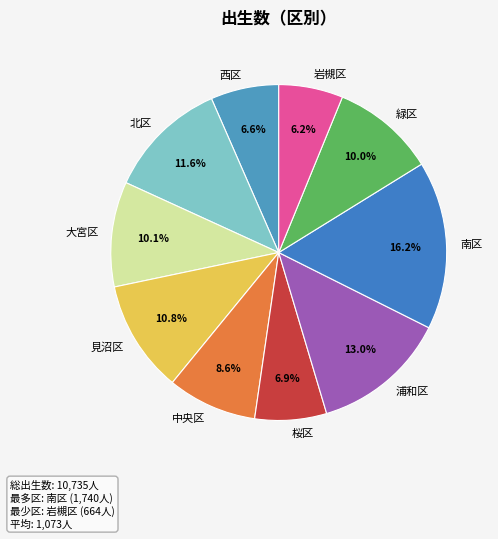

Count the number of slices in the pie.

10